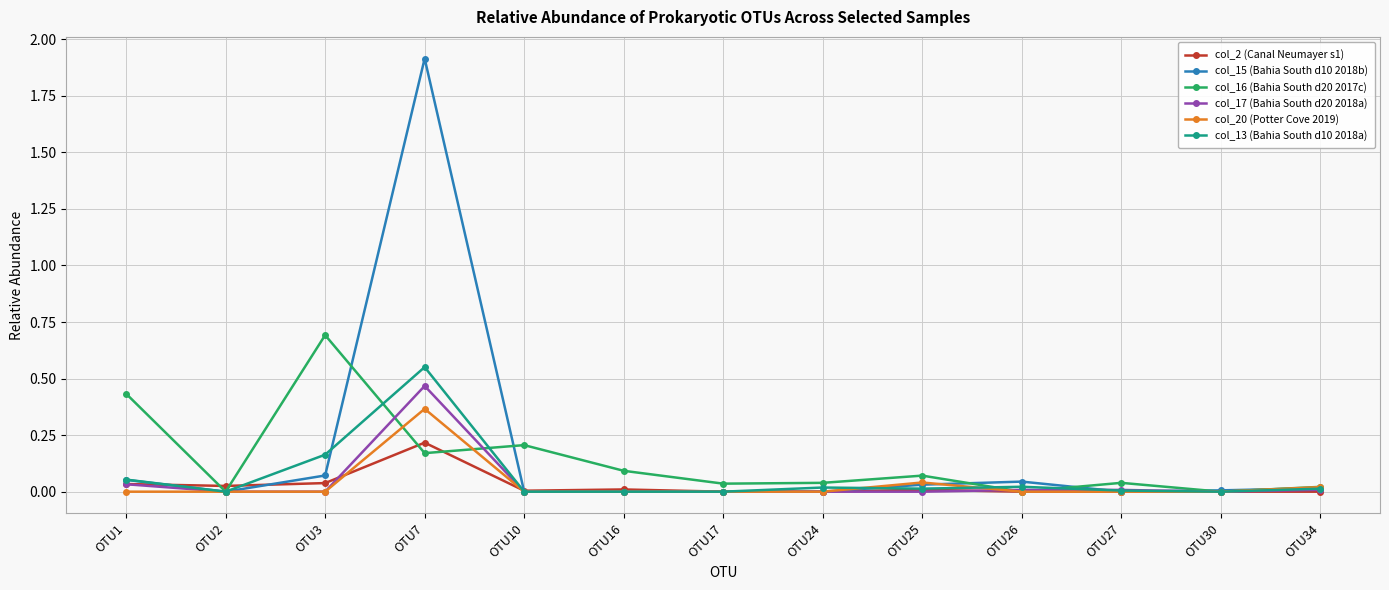

True or false: col_2 (Canal Neumayer s1) and col_15 (Bahia South d10 2018b) intersect in this chart.

True